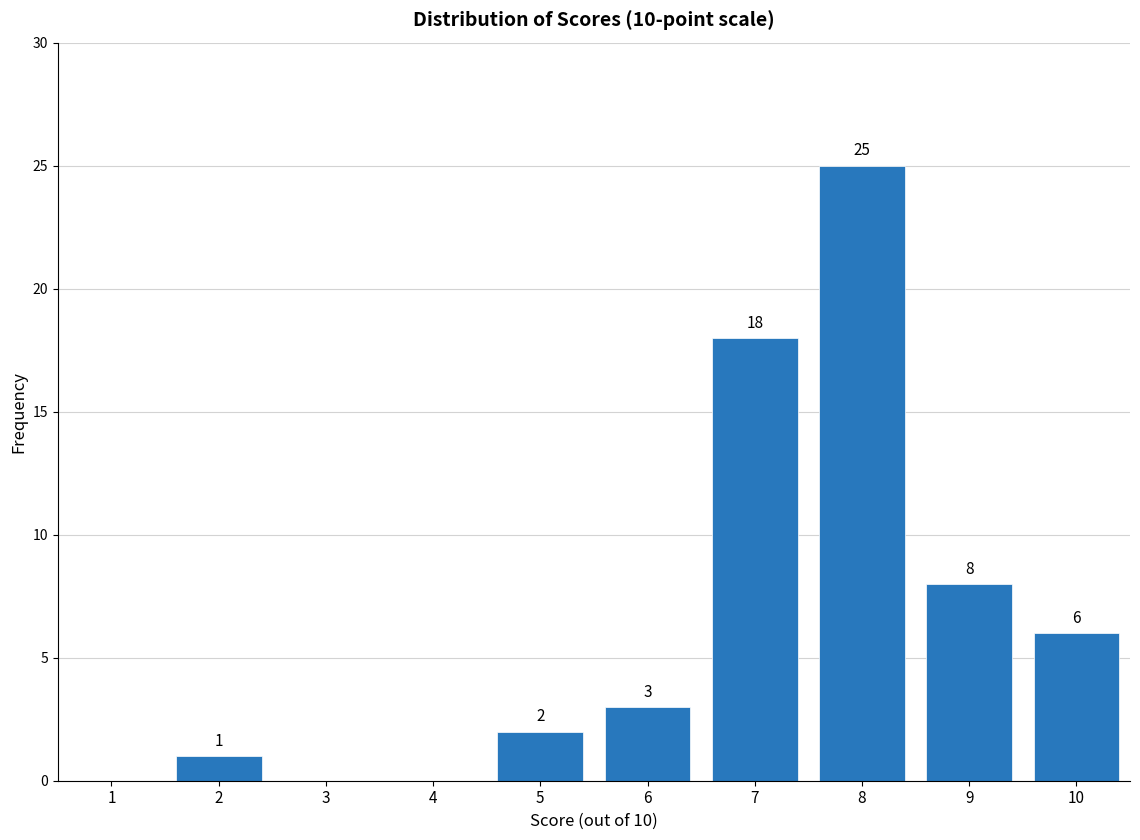

Reading left to right, list all the values displayed in this chart.

1=0	2=1	3=0	4=0	5=2	6=3	7=18	8=25	9=8	10=6